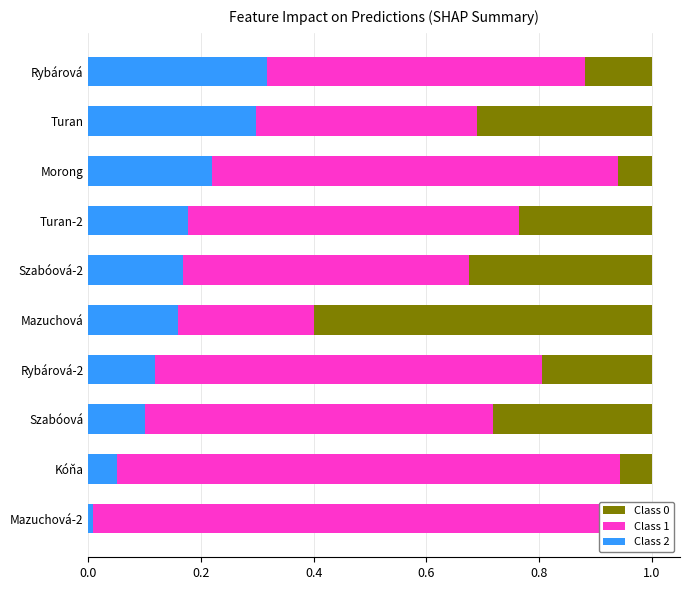

At which label does Class 2 reach its minimum?

Mazuchová-2